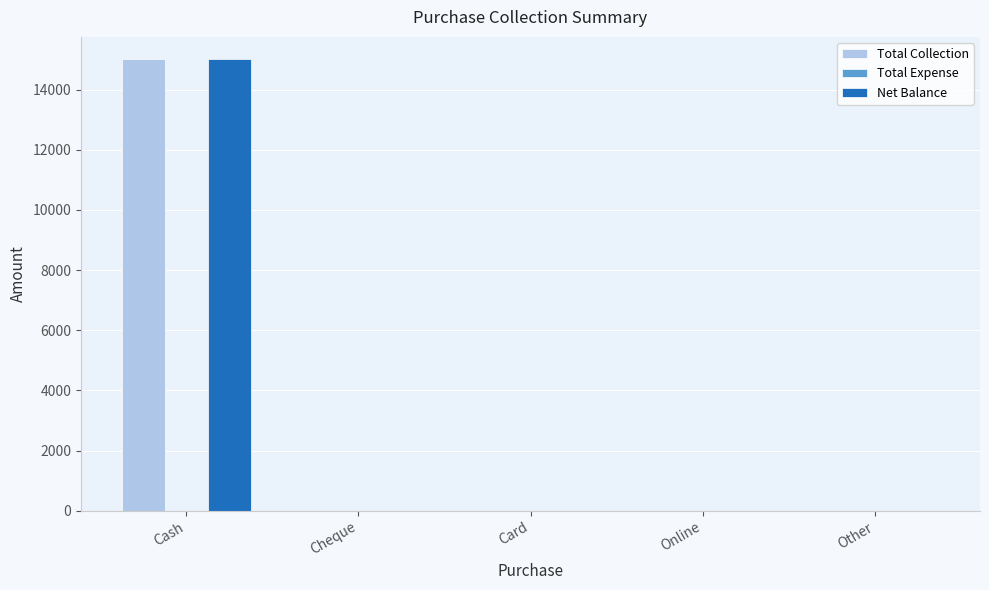

How many data points in Total Collection are above 0?

1